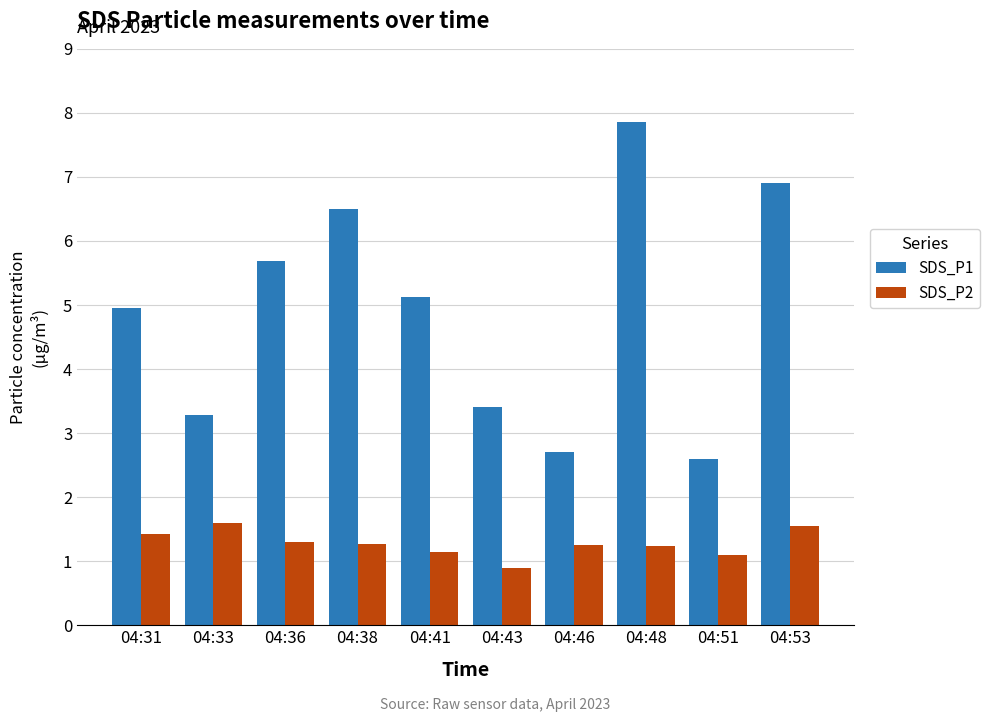

Is the value of SDS_P2 at 04:43 greater than the value of SDS_P1 at 04:36?

No